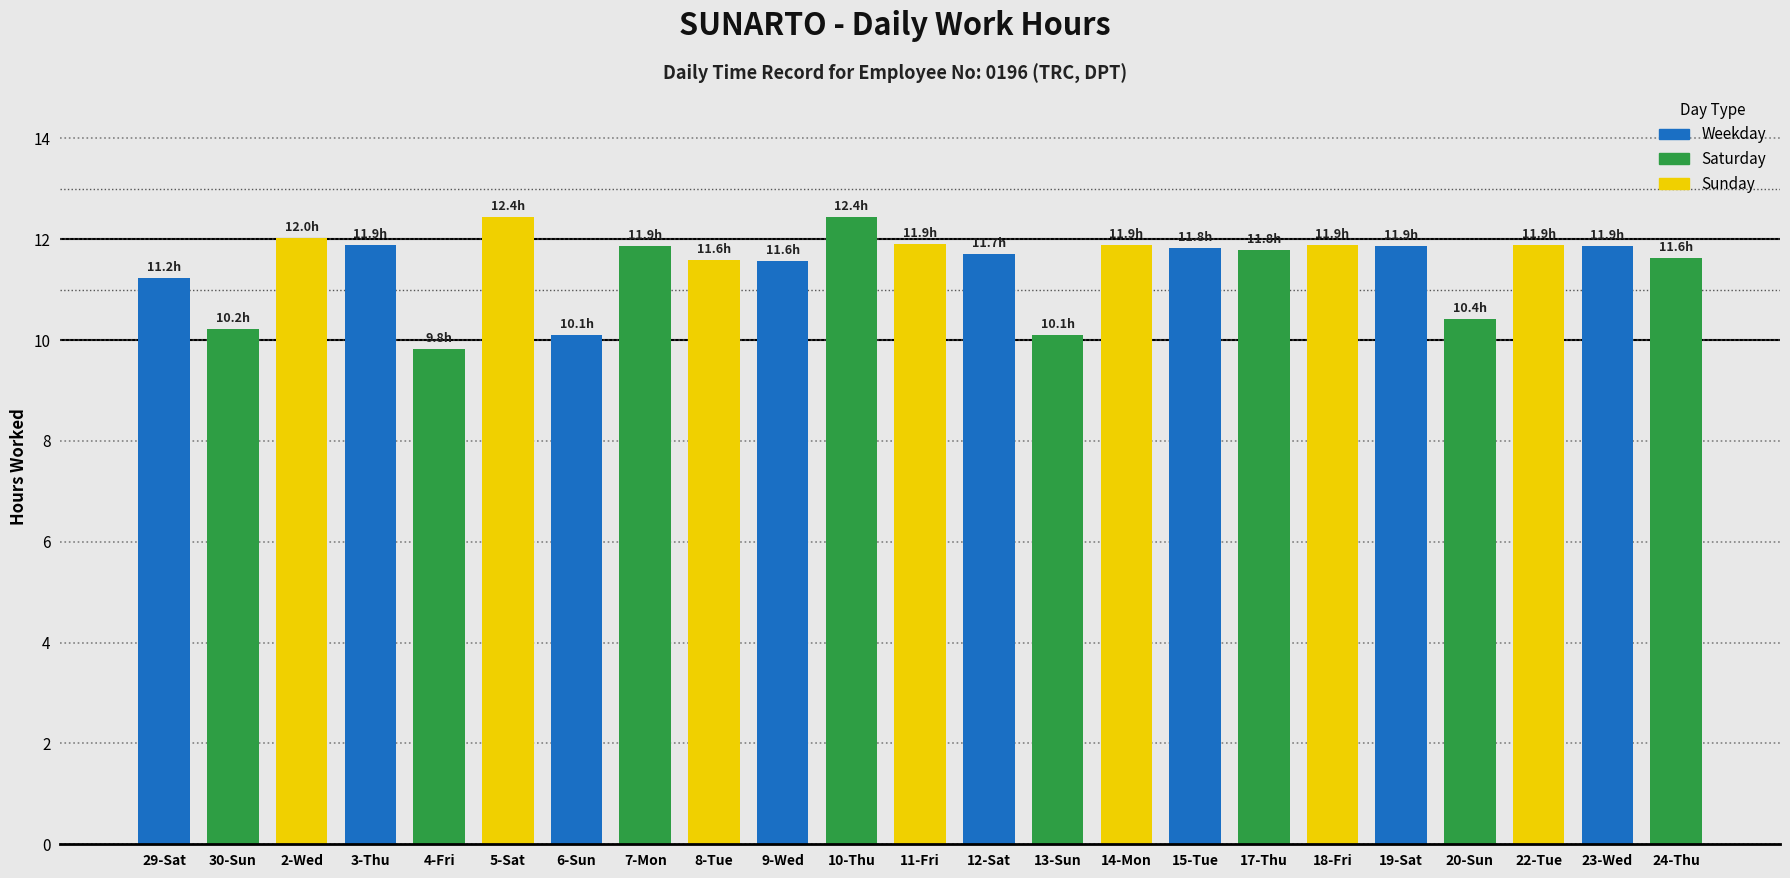

What is the approximate value at 23-Wed?

11.9